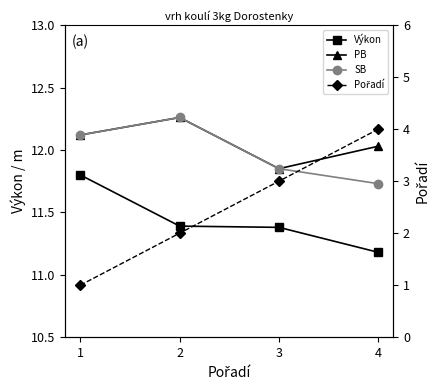

How many data points in SB are above 12?

2